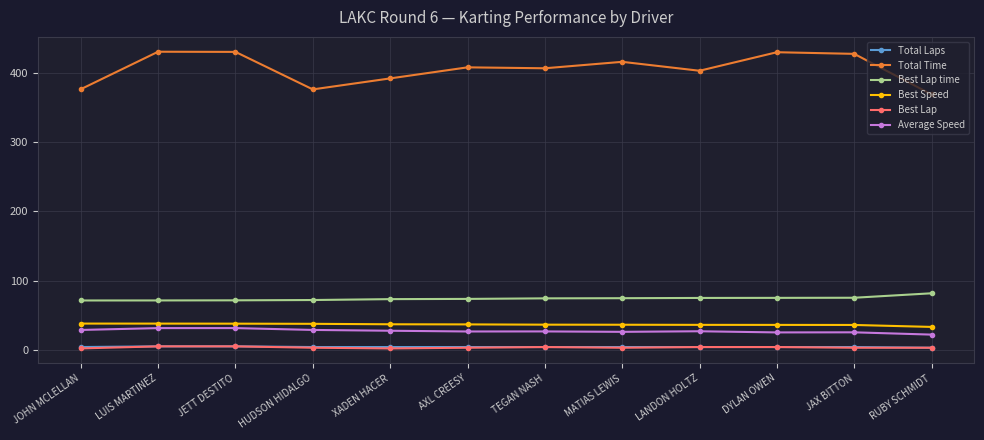

Which series has the largest range (max minus min)?

Total Time